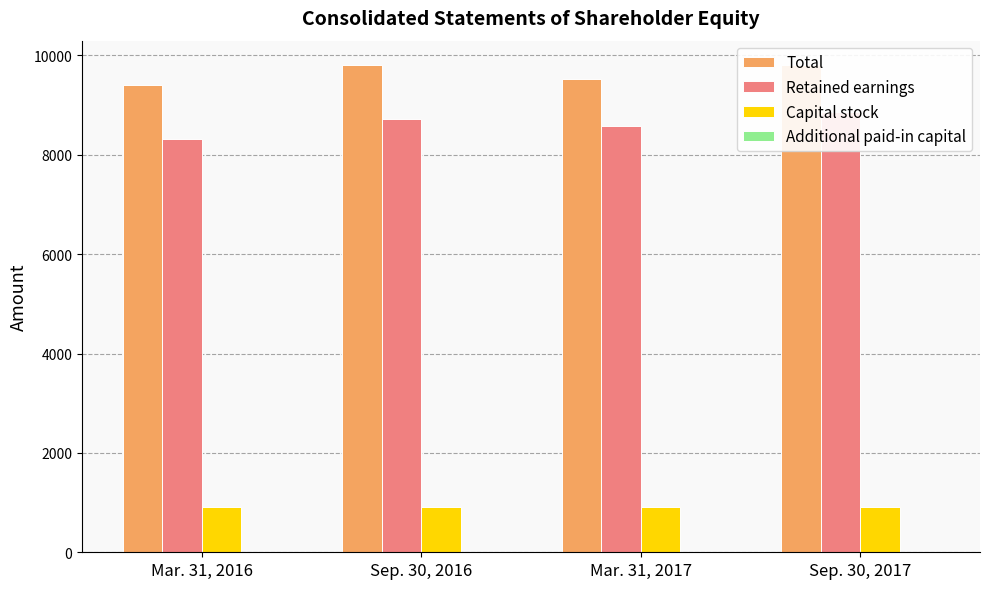

At which label is Additional paid-in capital closest to 2?

Mar. 31, 2016